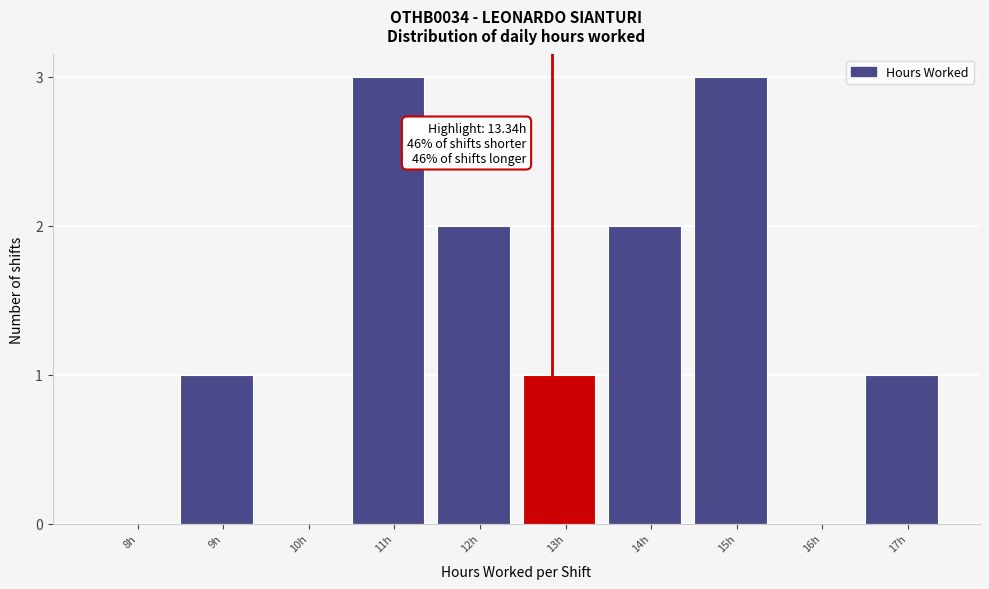

Reading right to left, transcribe all the data shown in this chart.

17h=1	16h=0	15h=3	14h=2	13h=1	12h=2	11h=3	10h=0	9h=1	8h=0